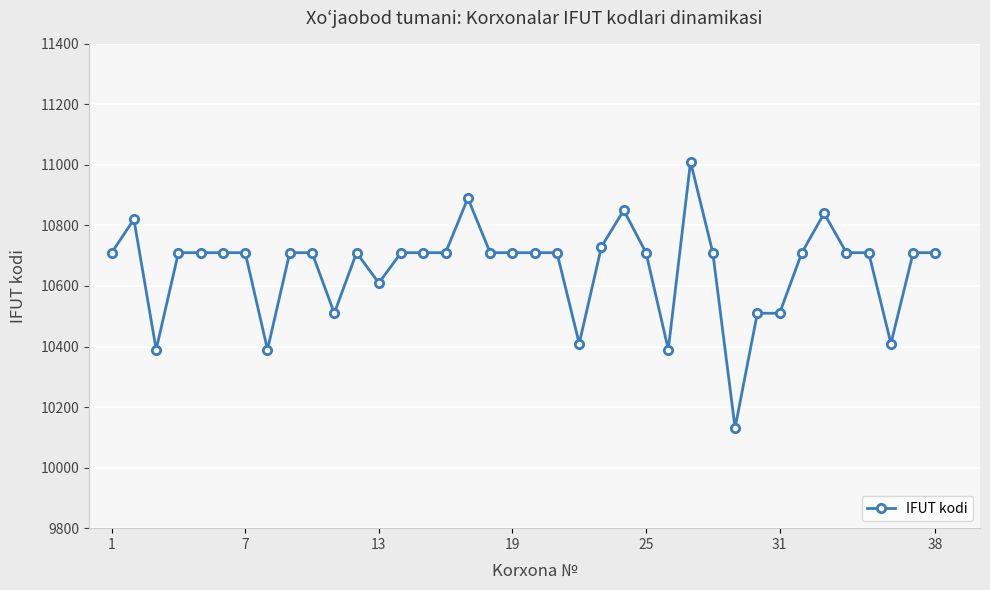

What is the difference between the maximum and minimum values?

879